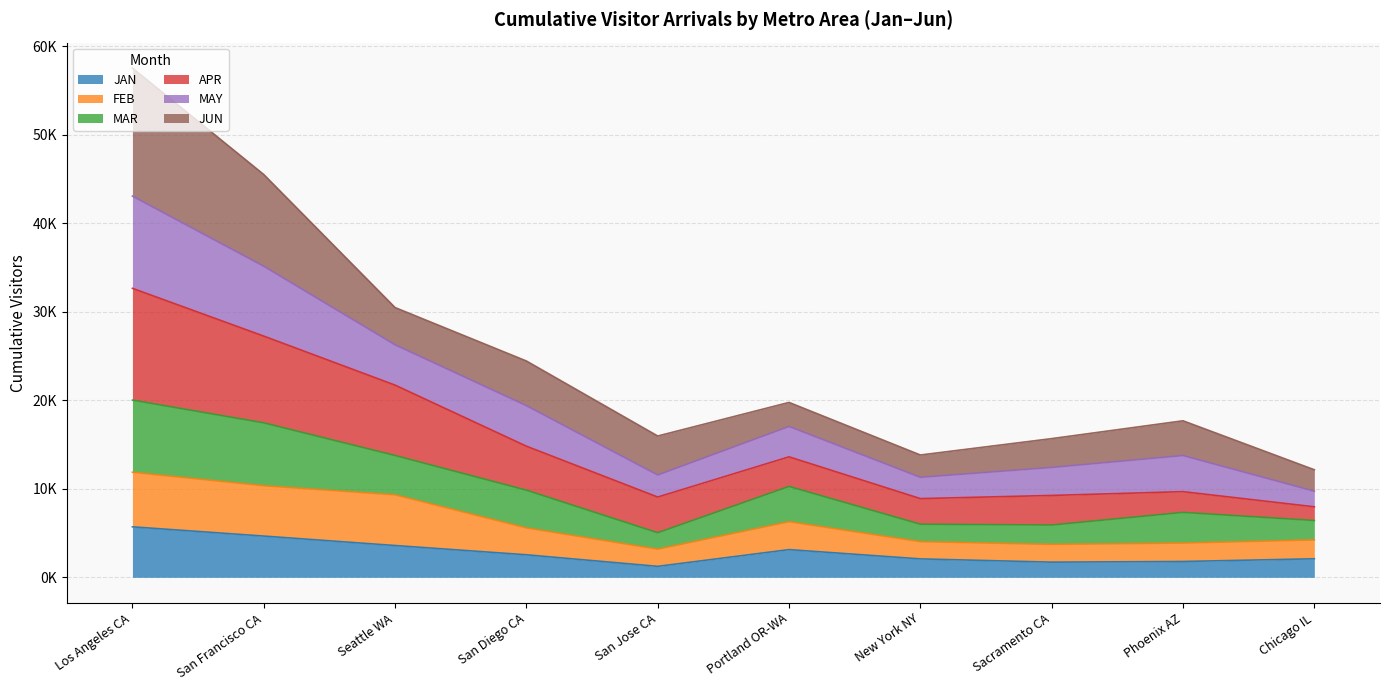

Does the chart display data point markers on the line(s)?

No